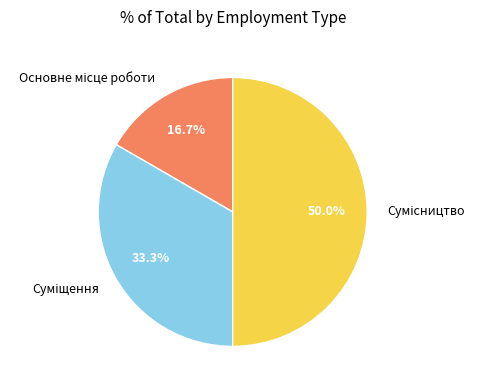

How many segments does this pie chart have?

3